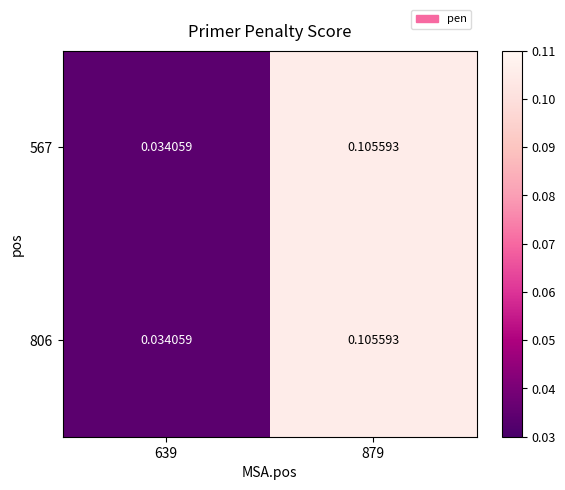

Is the value of 806 at 639 greater than the value of 567 at 879?

No